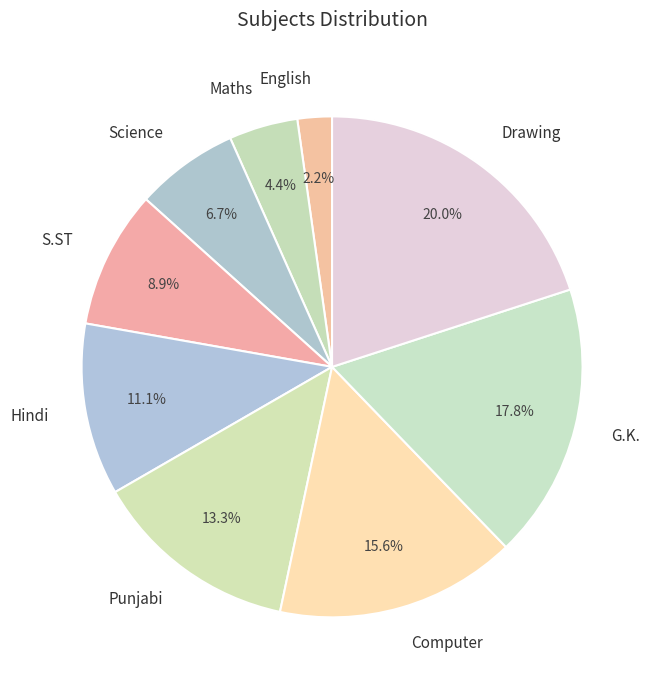

To the nearest percent, what is the difference between the S.ST and Science slice percentages?

2%